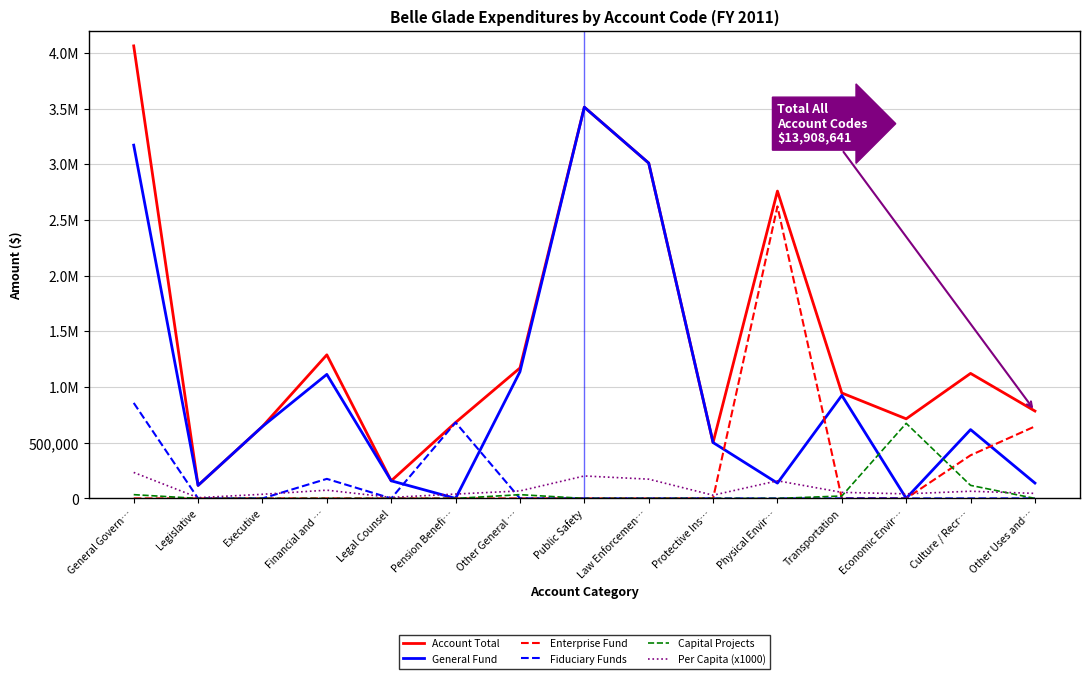

Which series has the largest total across all categories?

Account Total